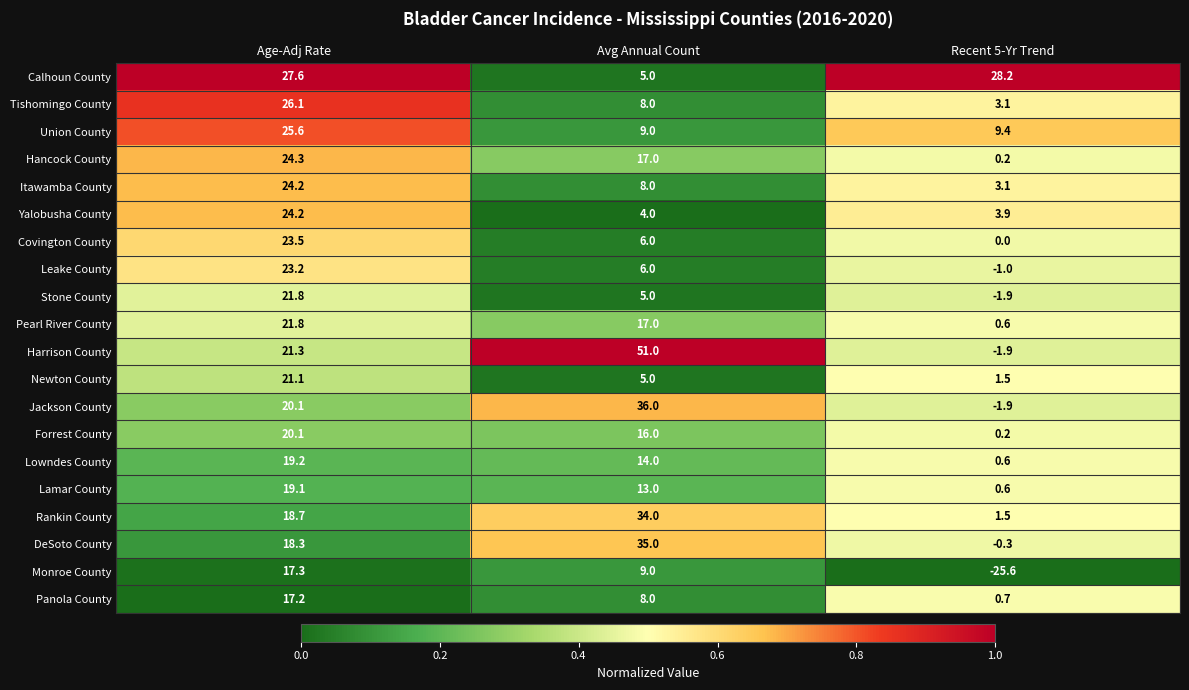

At which category is the sum across all series the highest?

Age-Adj Rate